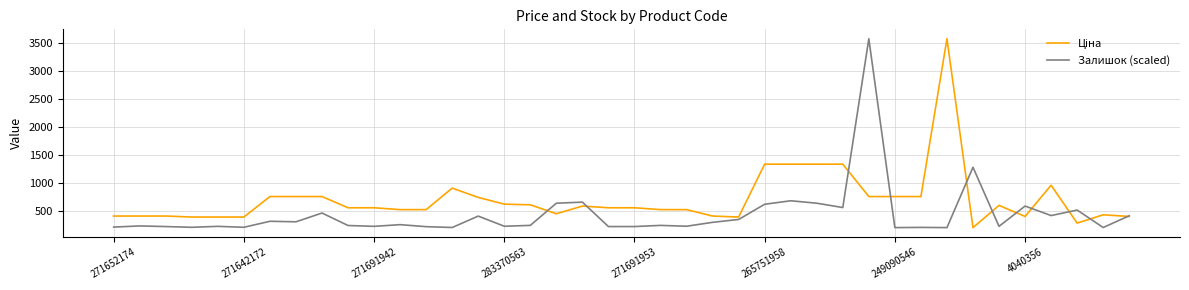

What is the minimum value for Залишок (scaled)?

198.4